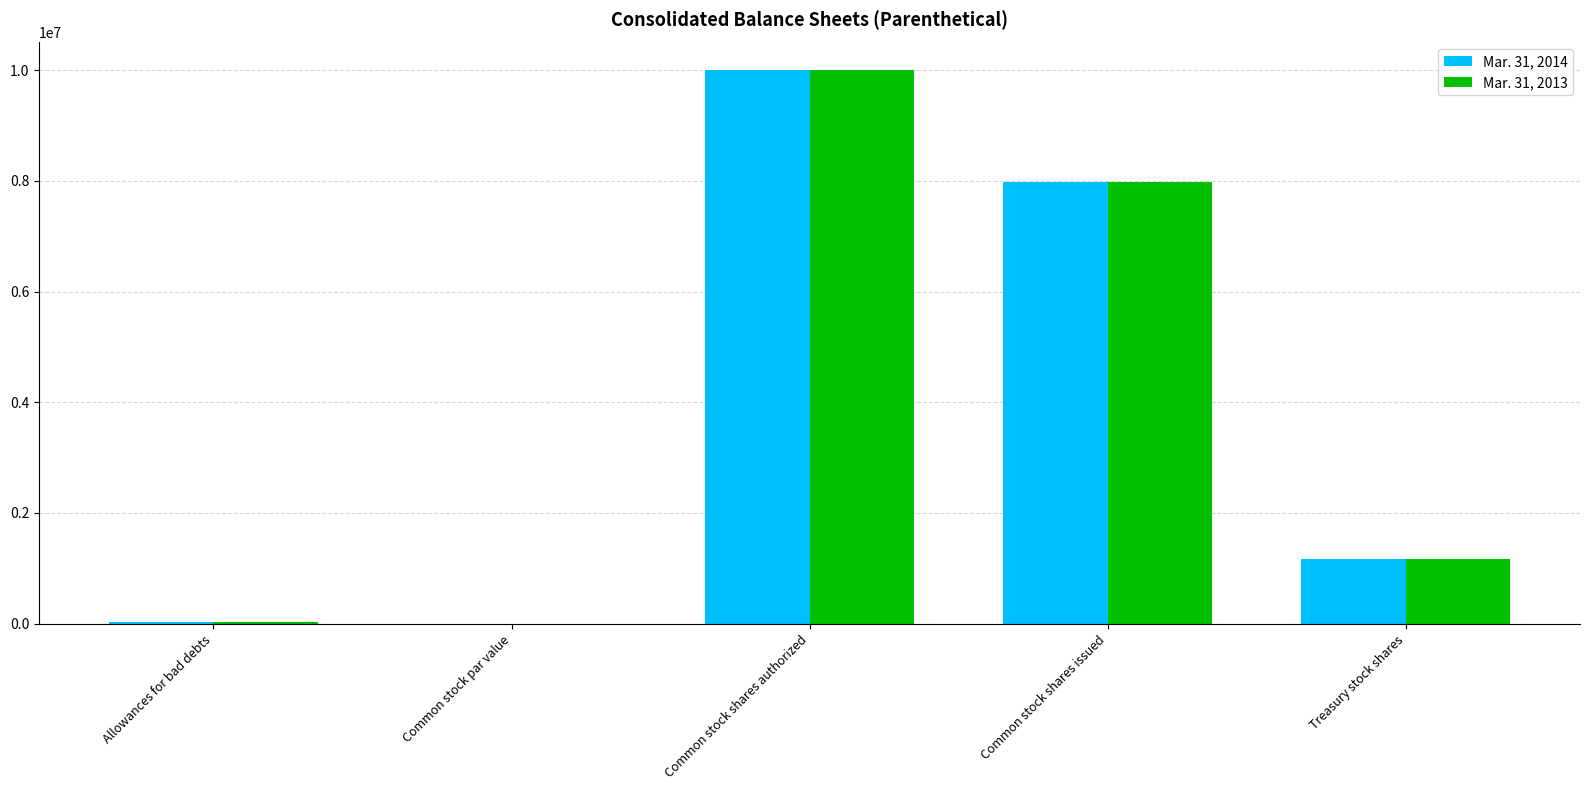

Is it true that Mar. 31, 2013 equals 10000000 at Common stock shares authorized?

True